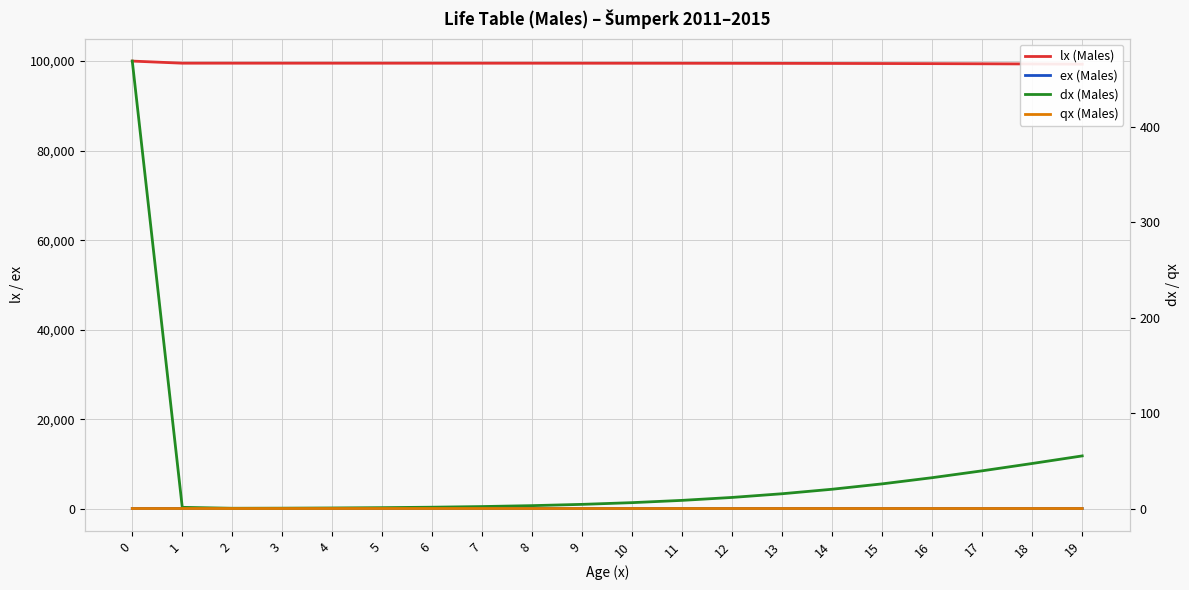

Which category has the lowest value across all series?

2